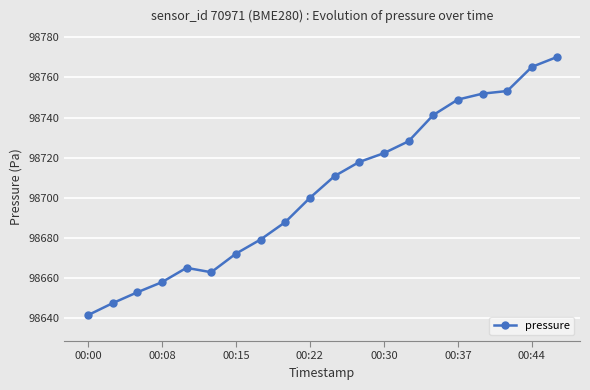

What is the maximum value shown in the chart?

98770.1